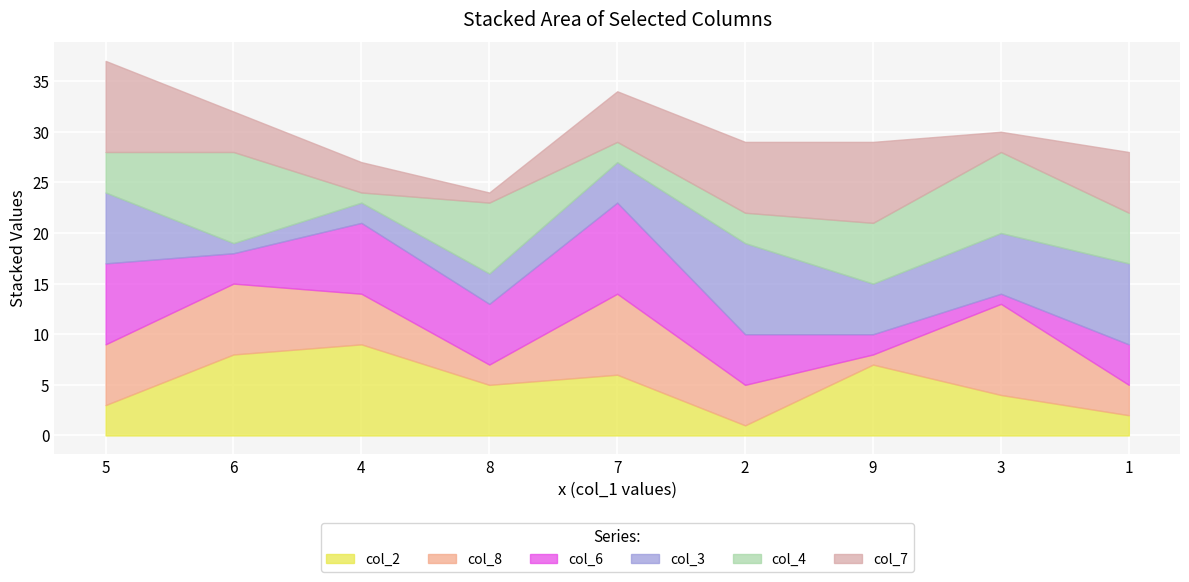

The col_6 series shows 2 at 8. True or false?

False